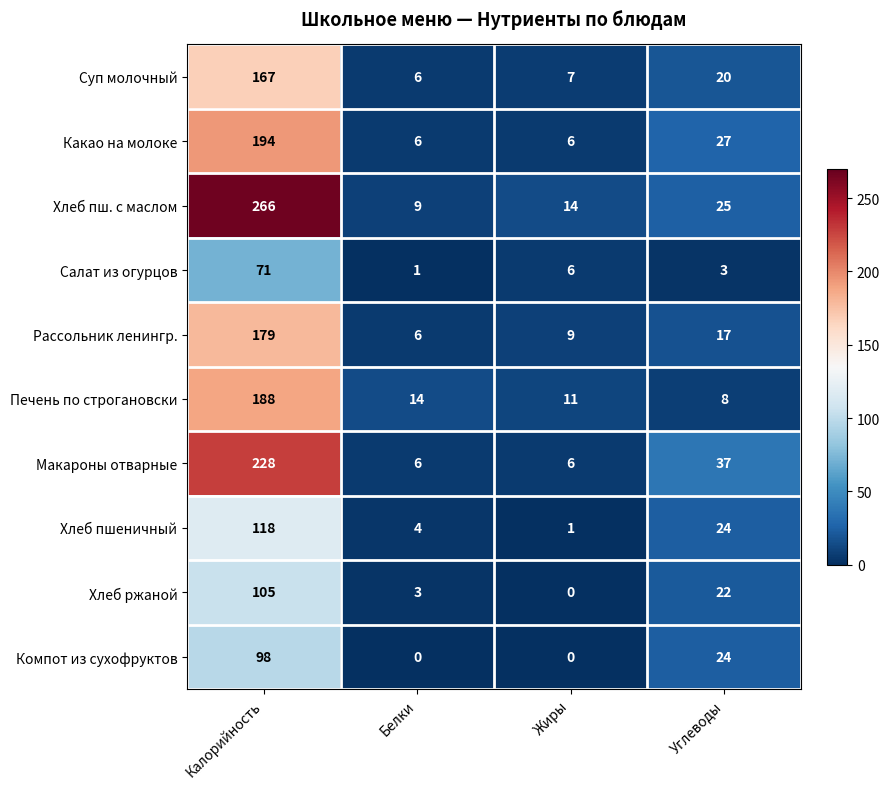

How many categories are shown in the chart?

4